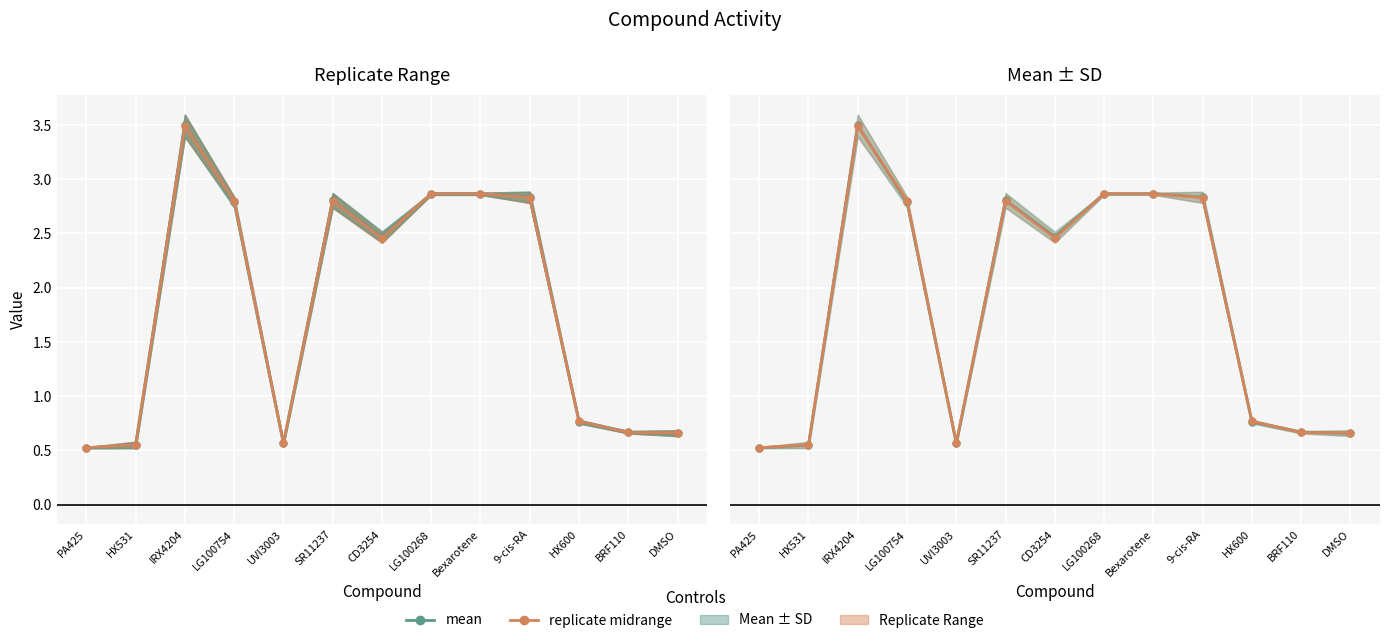

Reading right to left, what are all the values shown in this chart?

mean: DMSO=0.7	BRF110=0.7	HX600=0.8	9-cis-RA=2.8	Bexarotene=2.9	LG100268=2.9	CD3254=2.5	SR11237=2.8	UVI3003=0.6	LG100754=2.8	IRX4204=3.5	HX531=0.5	PA425=0.5
replicate midrange: DMSO=0.7	BRF110=0.7	HX600=0.8	9-cis-RA=2.8	Bexarotene=2.9	LG100268=2.9	CD3254=2.5	SR11237=2.8	UVI3003=0.6	LG100754=2.8	IRX4204=3.5	HX531=0.6	PA425=0.5